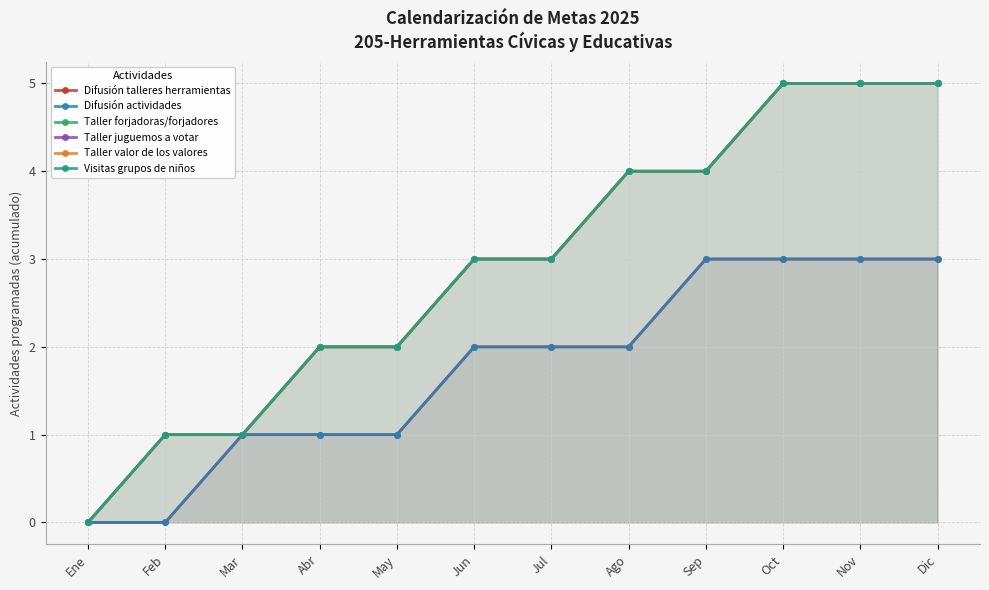

What is the label of the 8th point from the left?

Ago